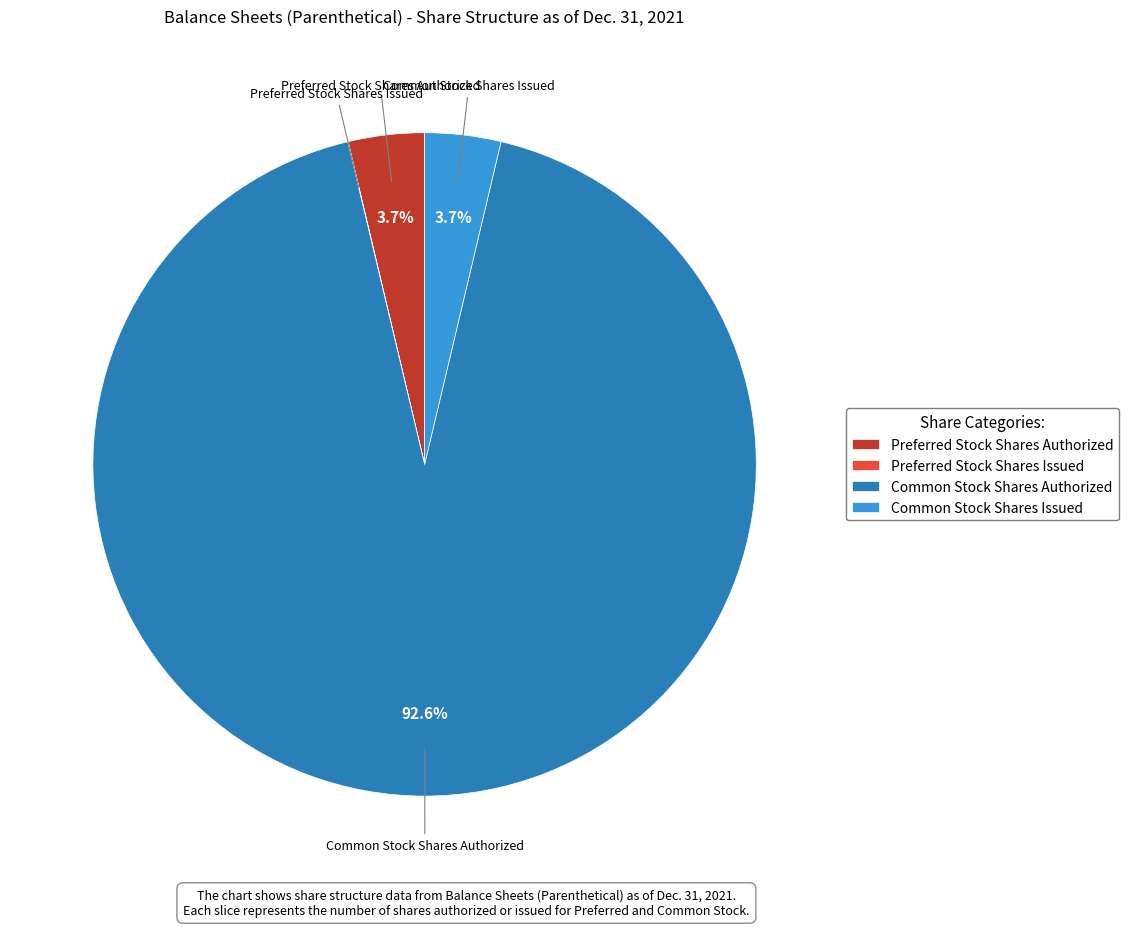

Which slice is the largest?

Common Stock Shares Authorized